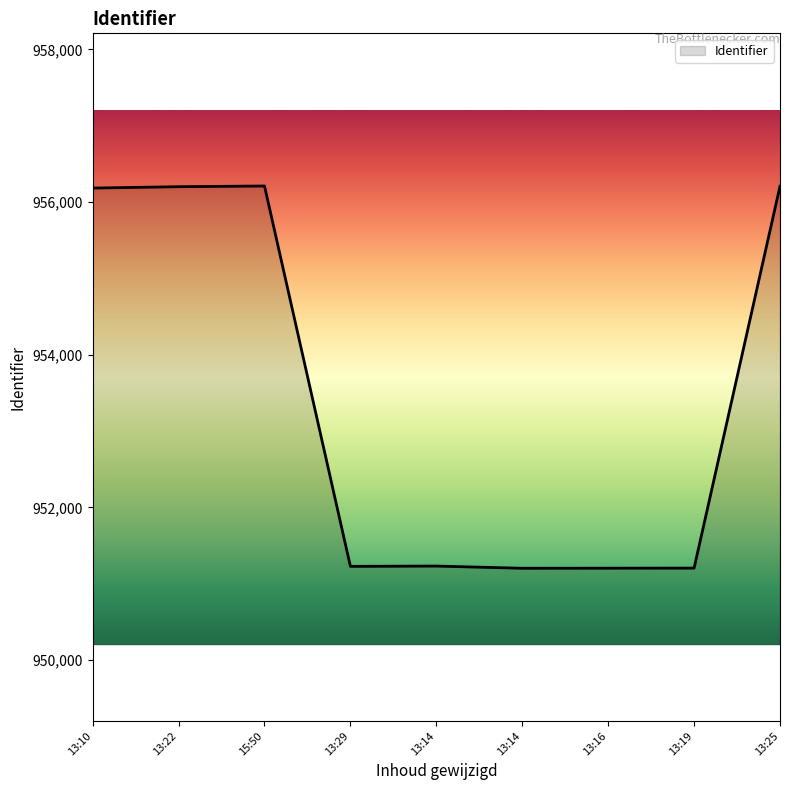

How many points are lower than both their immediate neighbors (excluding endpoints)?

2